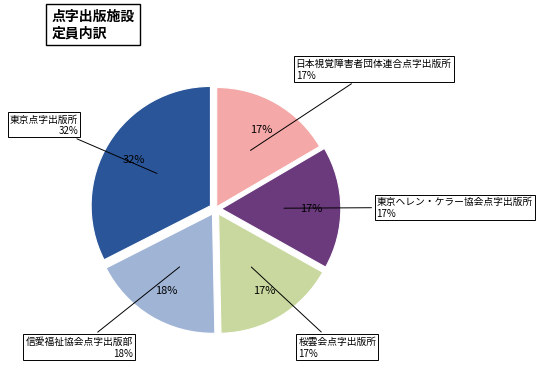

To the nearest percent, what is the average slice percentage?

20%